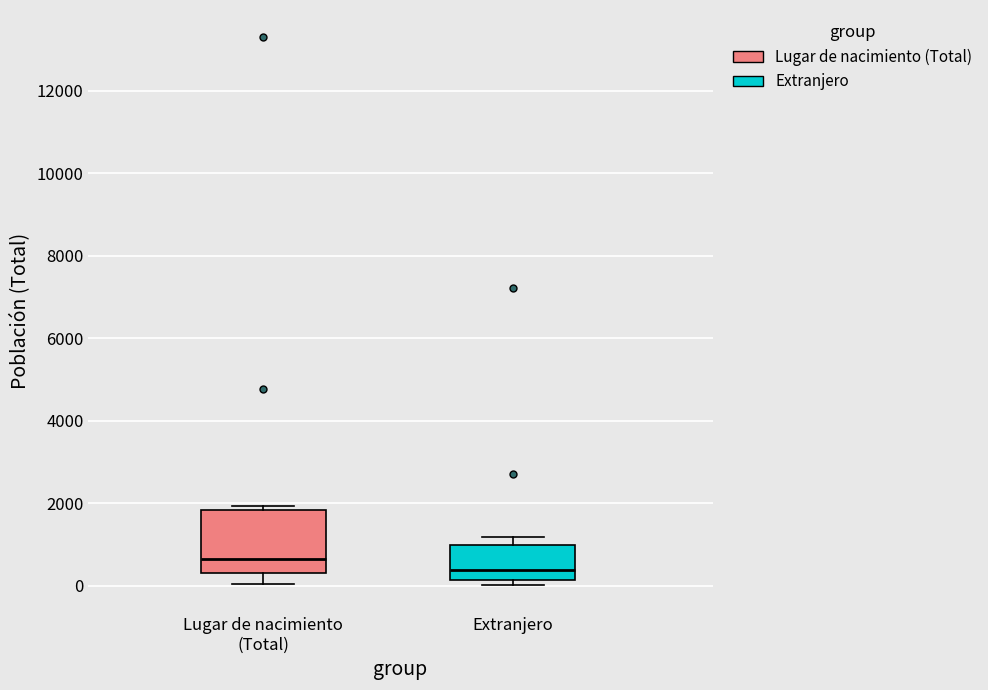

Which box has the highest median line?

Lugar de nacimiento (Total)